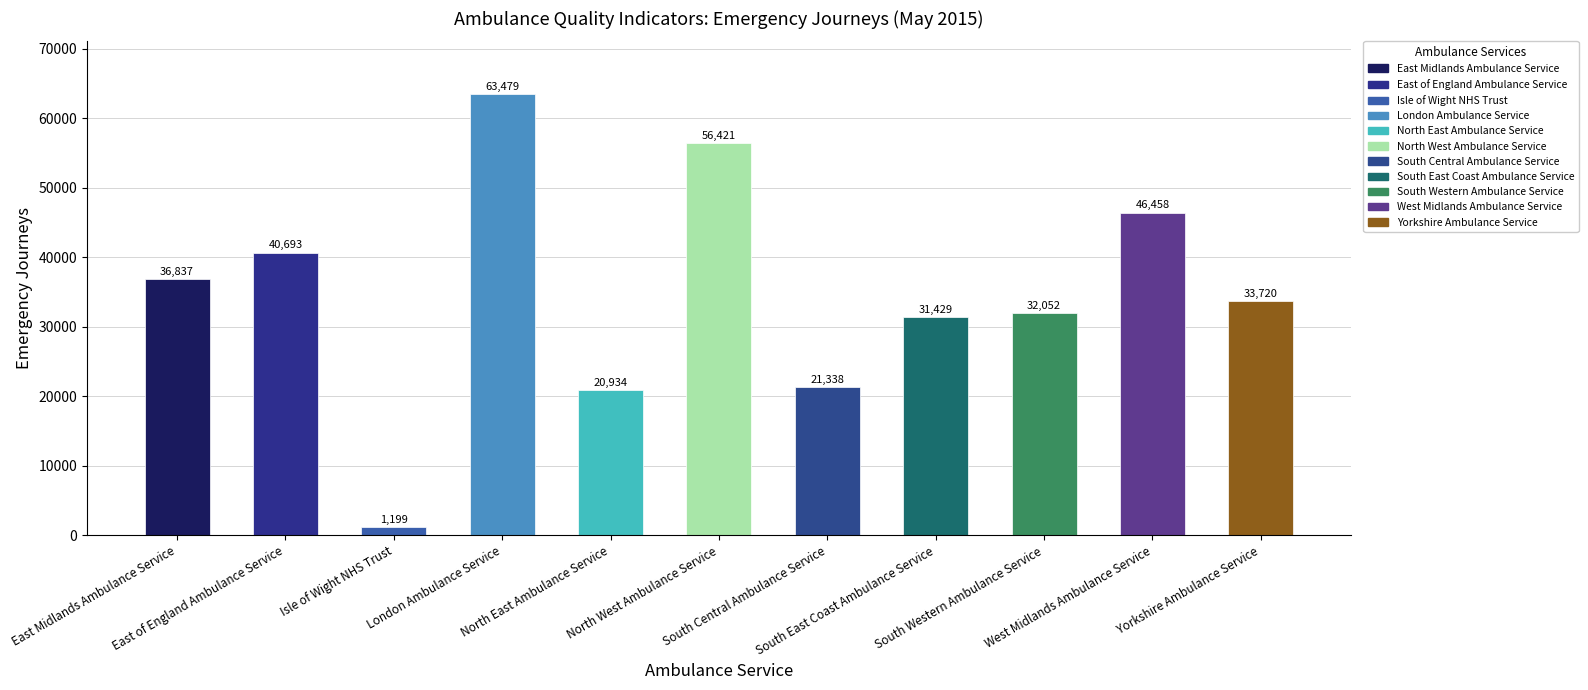

What is the label of the 11th bar from the left?

Yorkshire Ambulance Service